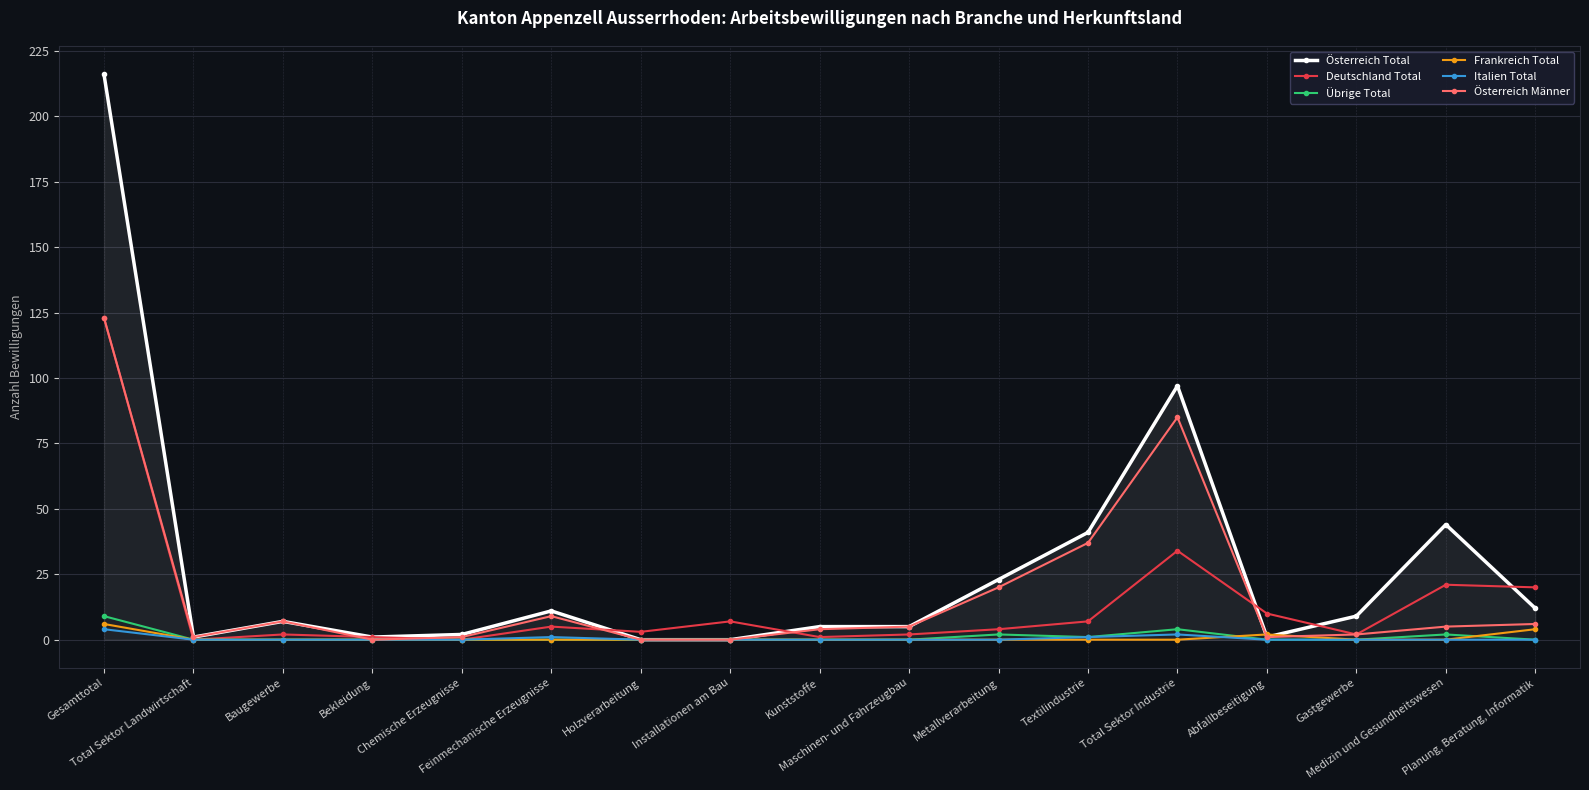

Where is Österreich Männer nearest to the value 61?

Textilindustrie